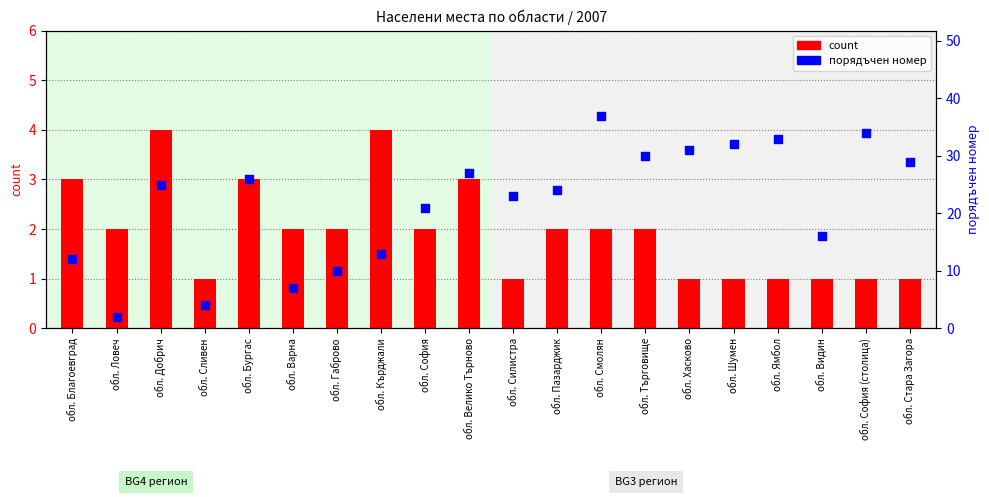

Which series has the largest total across all categories?

порядъчен номер